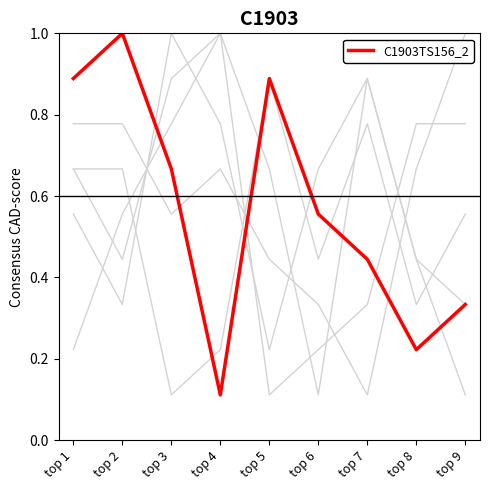

How many lines are shown in the chart?

6